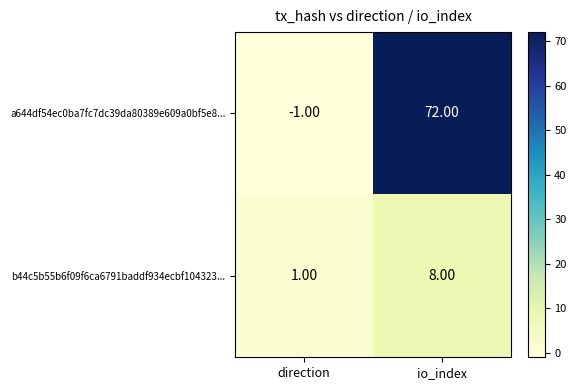

At which label is b44c5b55b6f09f6ca6791baddf934ecbf104323... closest to 4?

direction